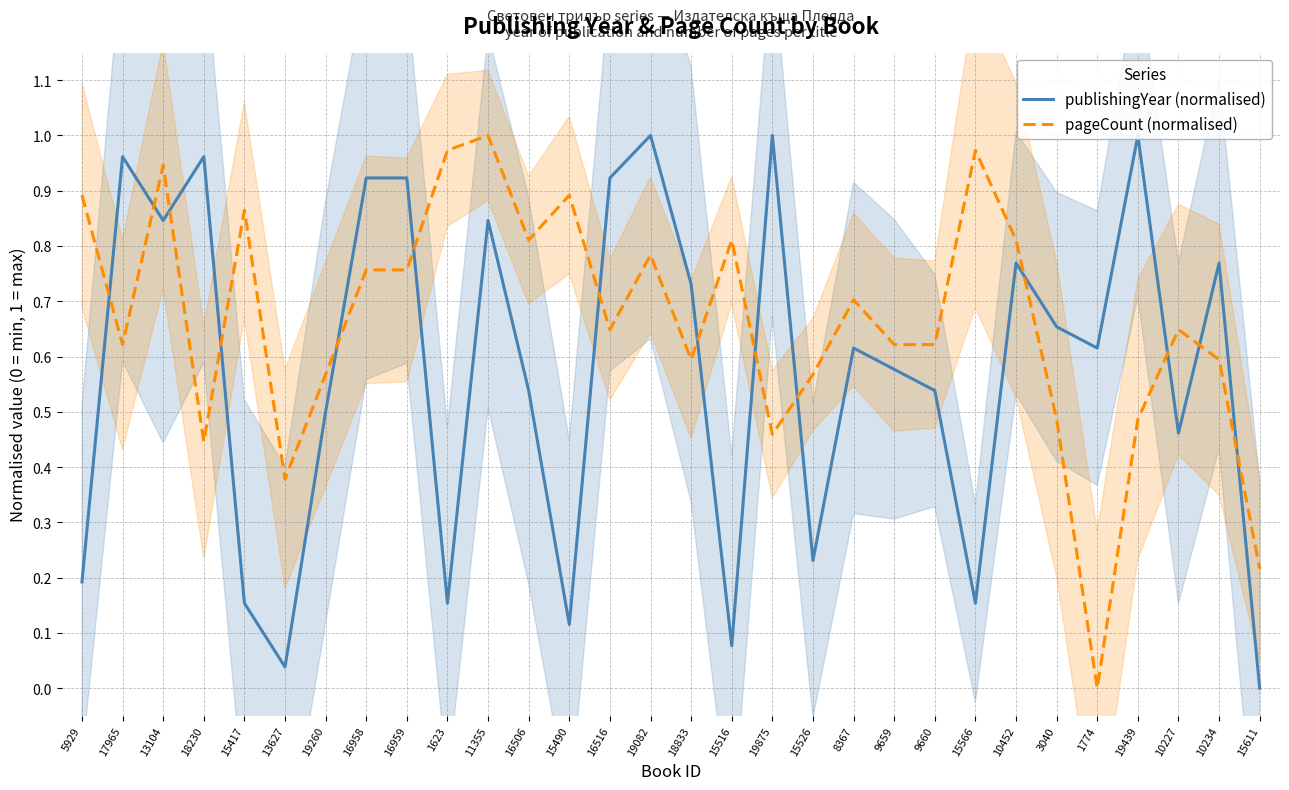

Rank the series by their average value, from lowest to highest.

publishingYear (normalised), pageCount (normalised)